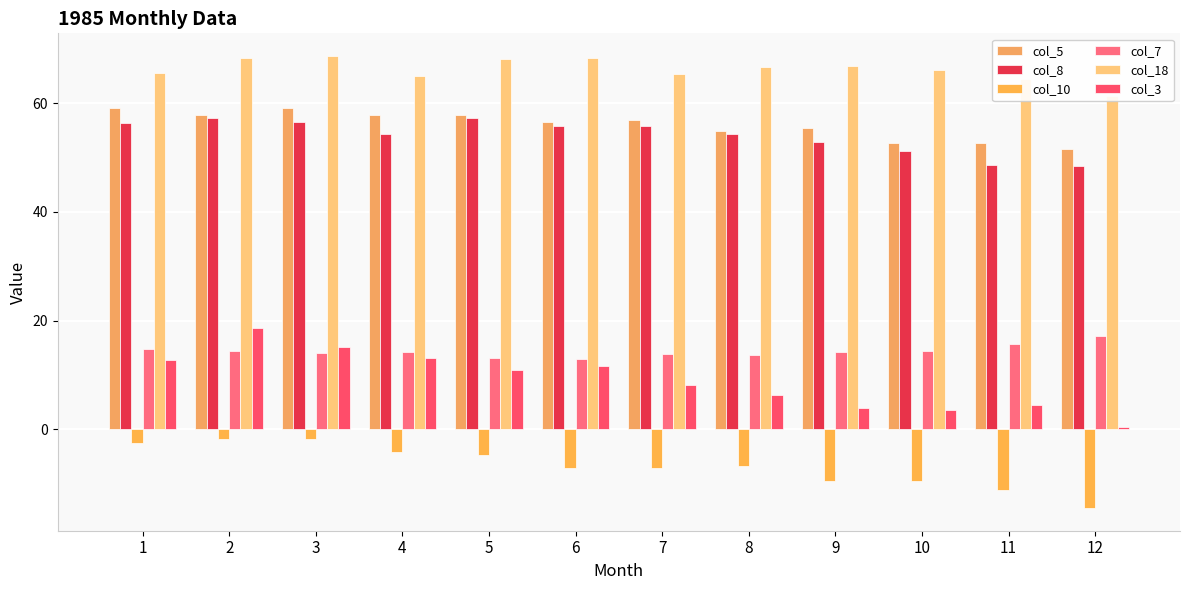

At 9, list the series in order from smallest to largest.

col_10, col_3, col_7, col_8, col_5, col_18